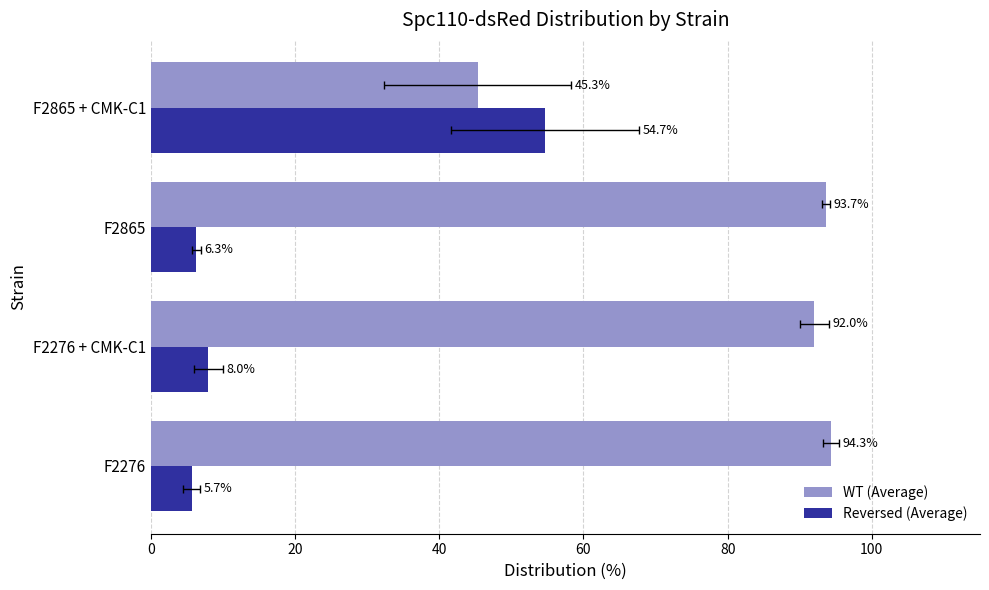

At how many categories does at least one series exceed 36?

4